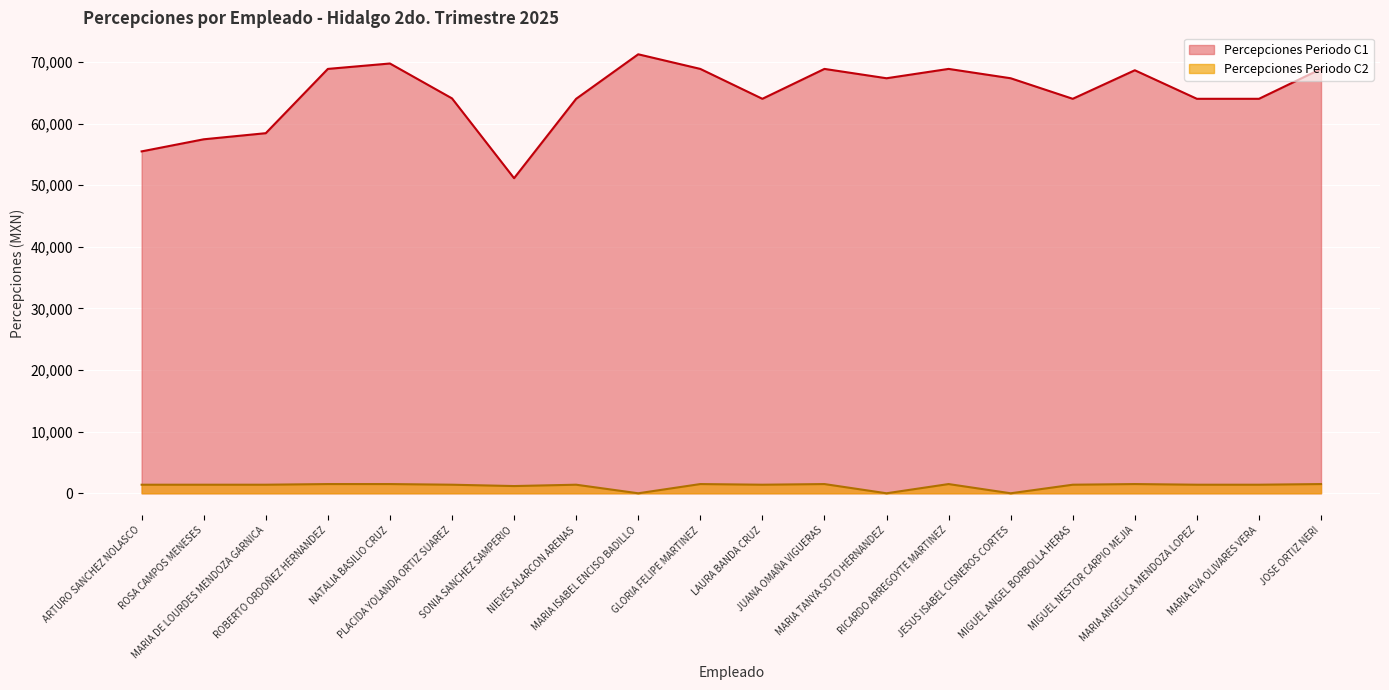

What is the sum of the Percepciones Periodo C2 values at MARIA DE LOURDES MENDOZA GARNICA and PLACIDA YOLANDA ORTIZ SUAREZ?

2779.6